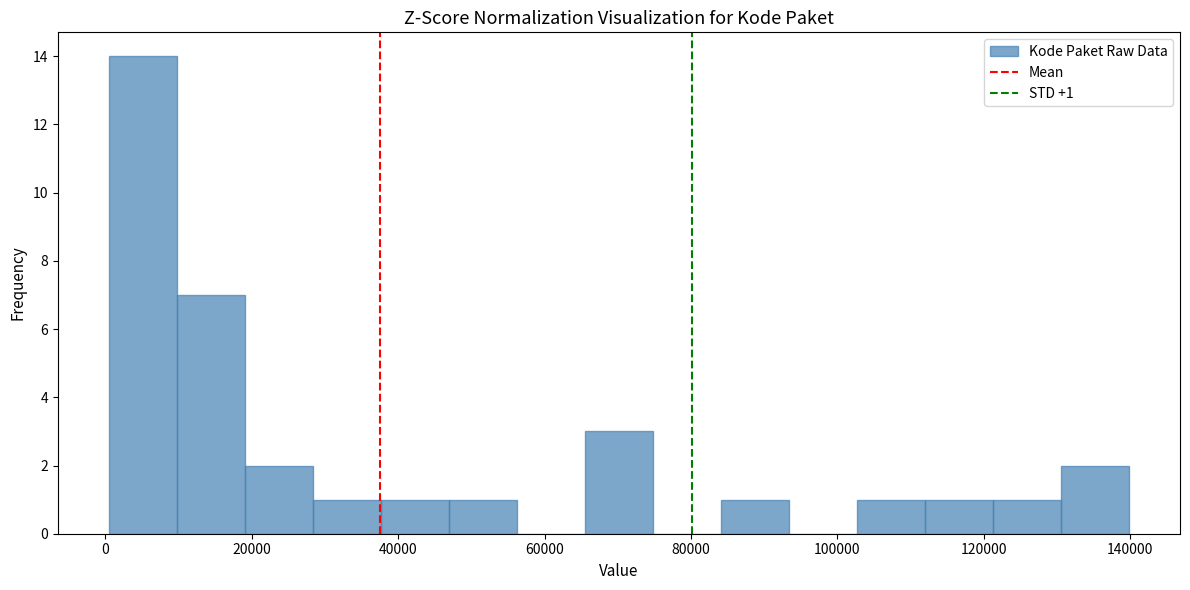

Over which range of the x-axis is the bar tallest?

0 to 10000